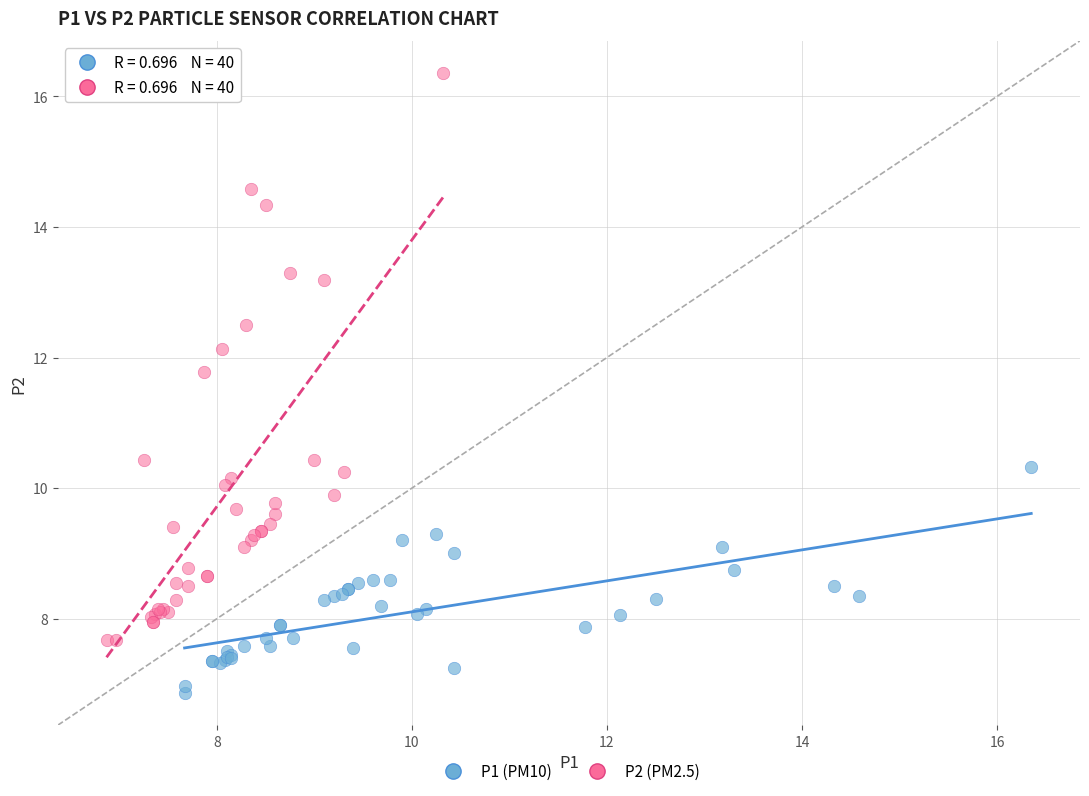

Which series reaches the minimum Y coordinate?

P1 (PM10)